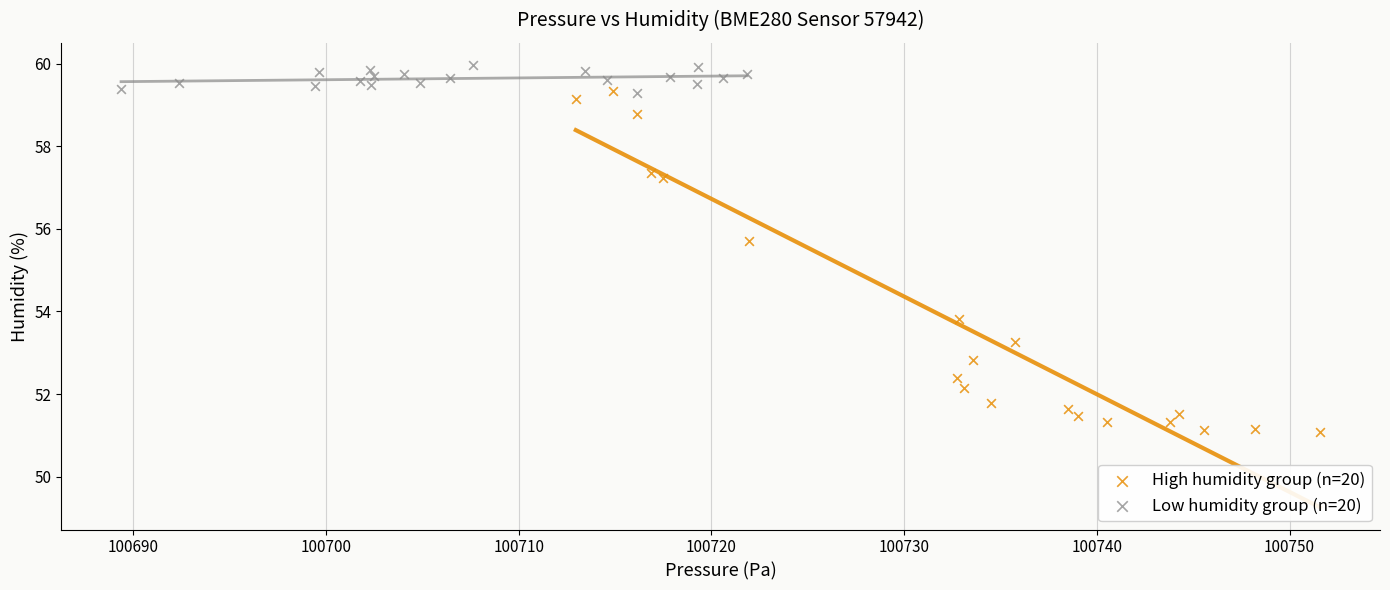

What are all the series names shown in the legend?

High humidity group (n=20), Low humidity group (n=20)